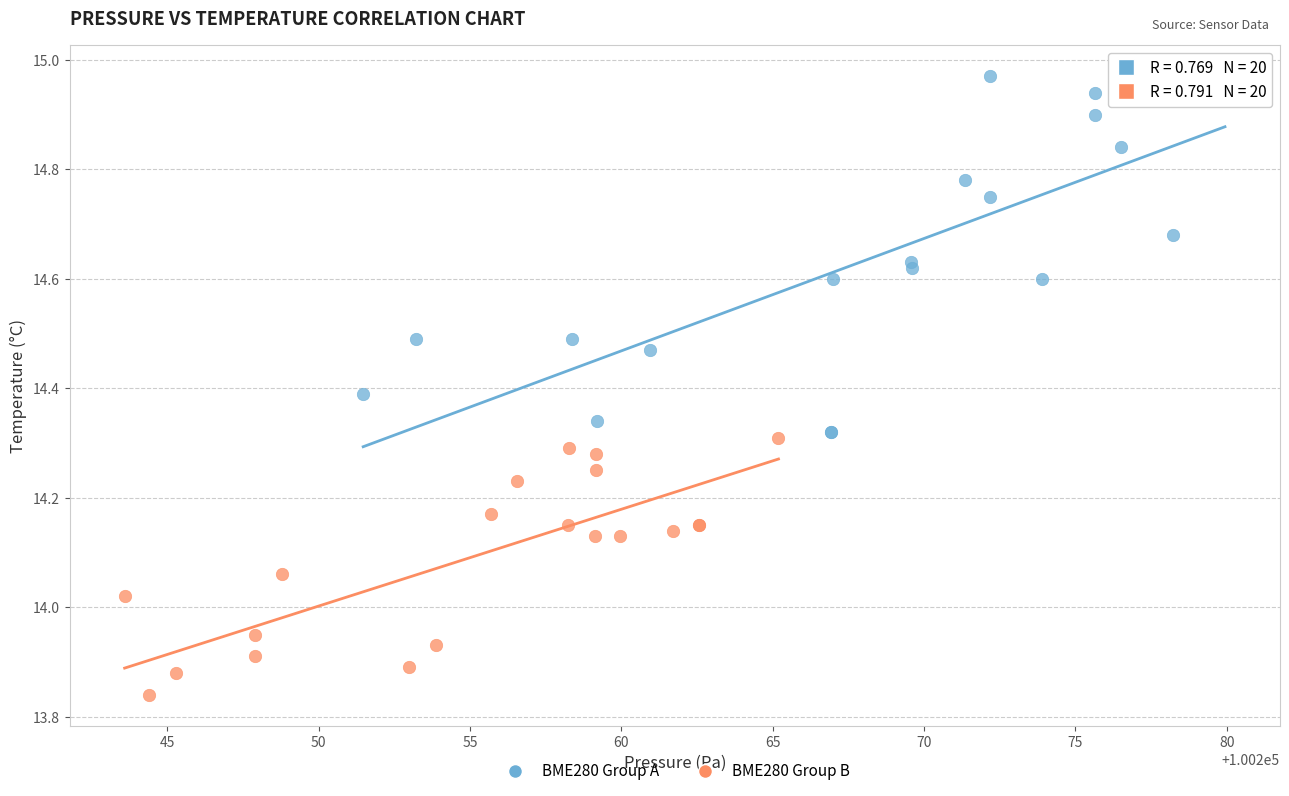

Which series contains the highest Y value?

BME280 Group A